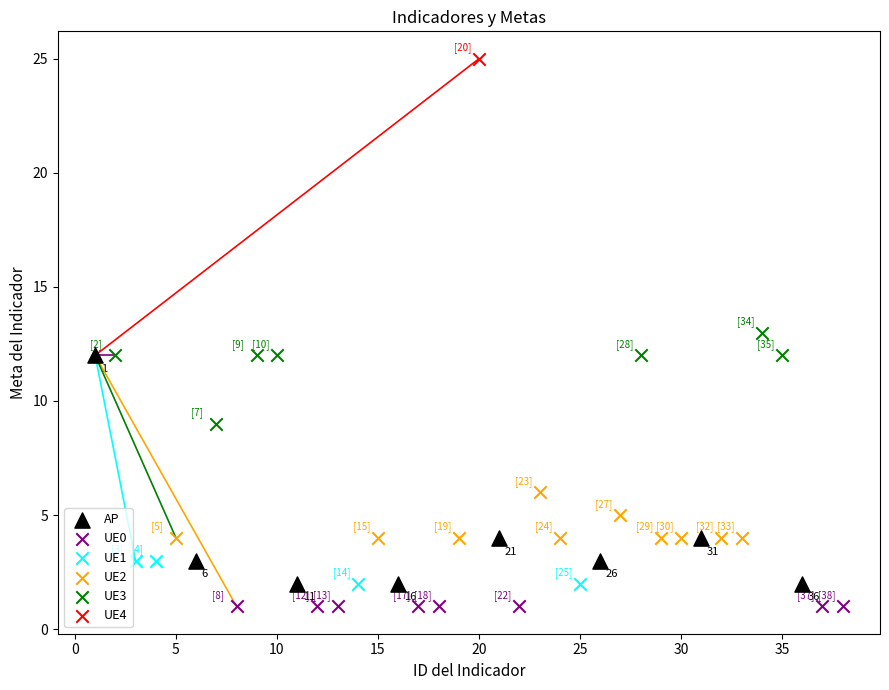

What are all the series names shown in the legend?

AP, UE0, UE1, UE2, UE3, UE4